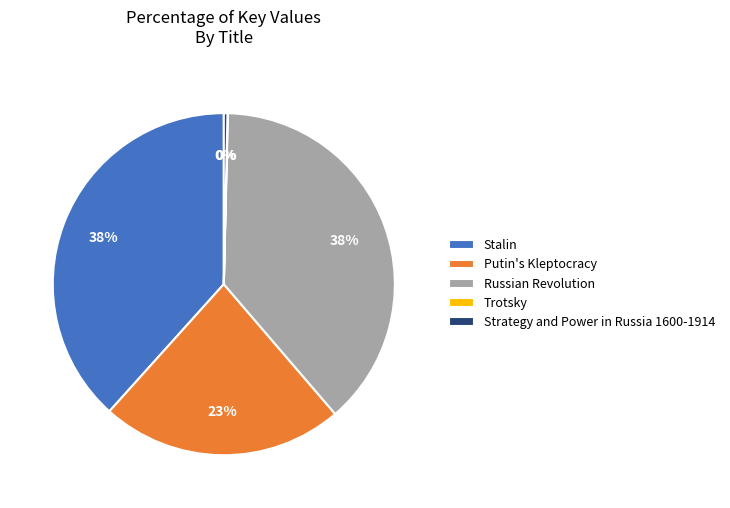

Does Stalin represent more than half of the total?

No